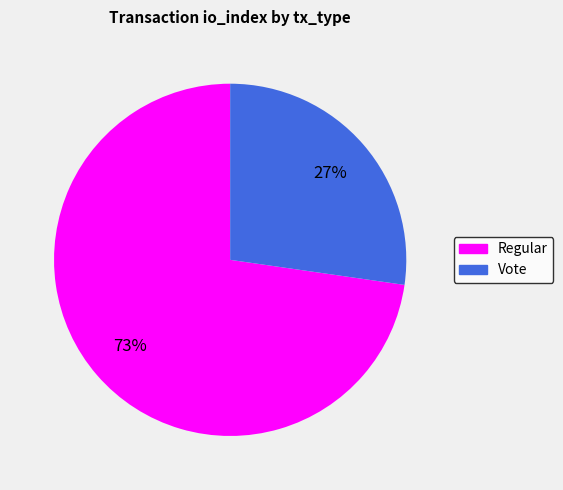

Combined, do Vote and Regular account for over 50%?

Yes